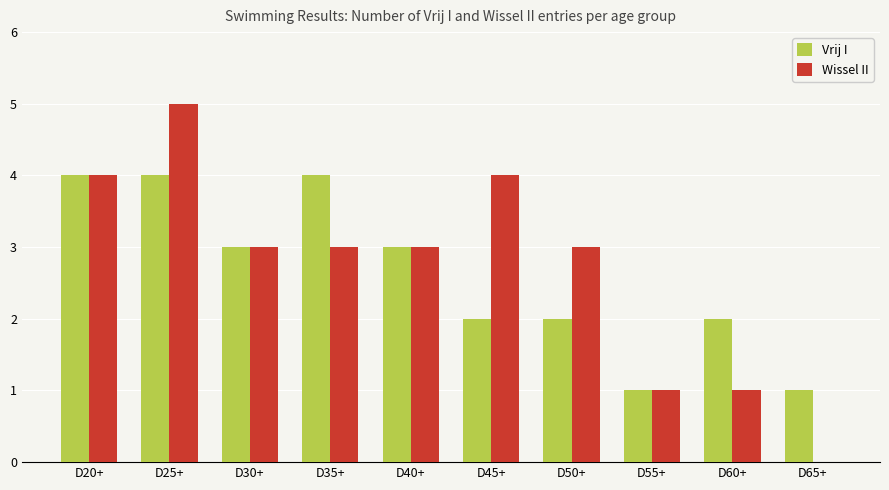

What is the sum of the Vrij I values at D30+ and D35+?

7